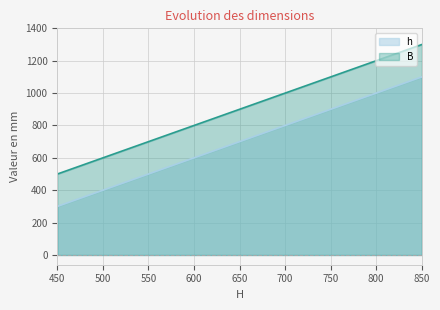

Which series changed the most between 600 and 750?

h